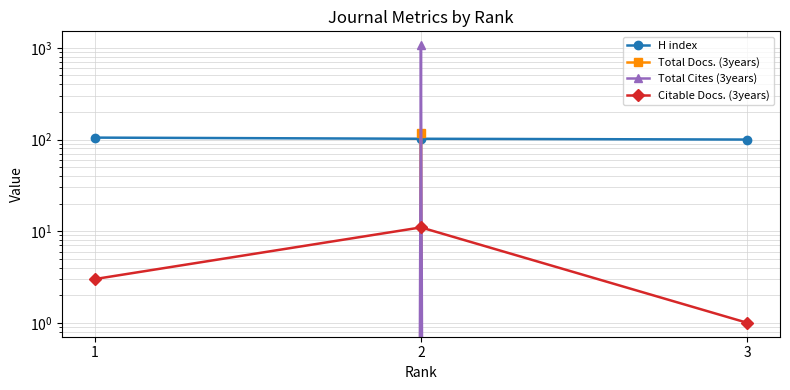

Reading right to left, extract all data points from this chart.

H index: 100	102	105
Total Docs. (3years): 0	119	0
Total Cites (3years): 0	1070	0
Citable Docs. (3years): 1	11	3